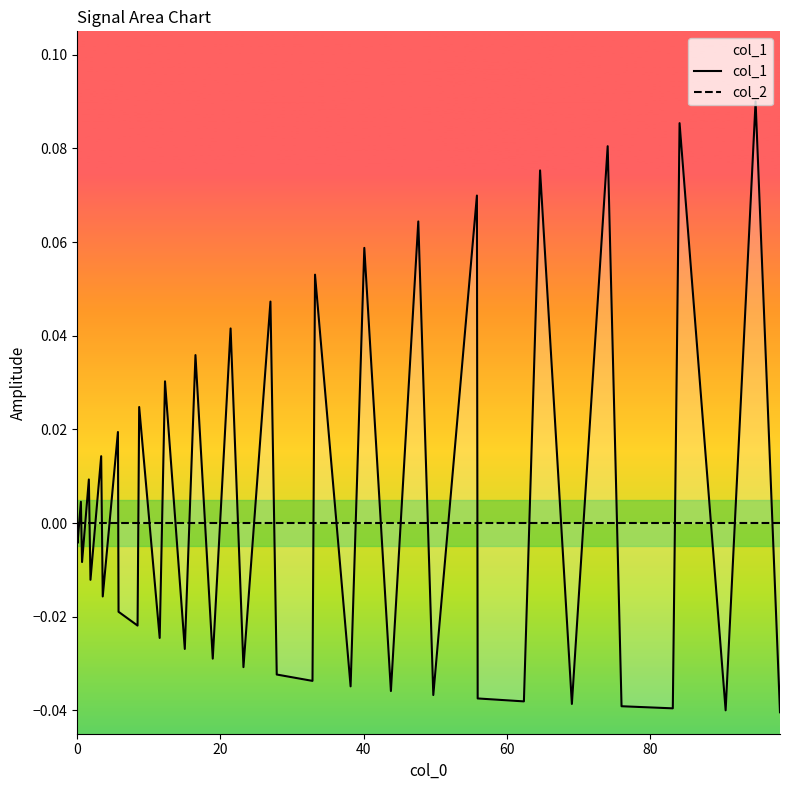

At how many categories does at least one series exceed 0?

17